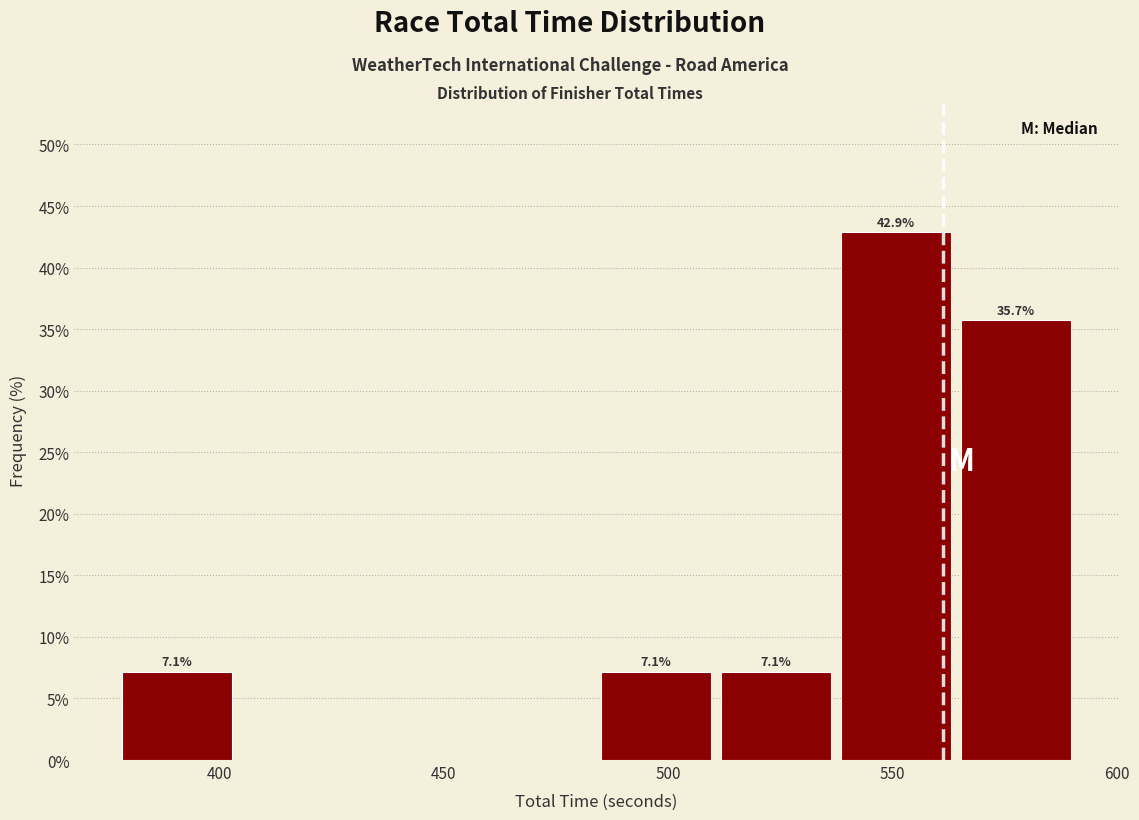

Which range on the x-axis has the tallest bar?

535 to 565